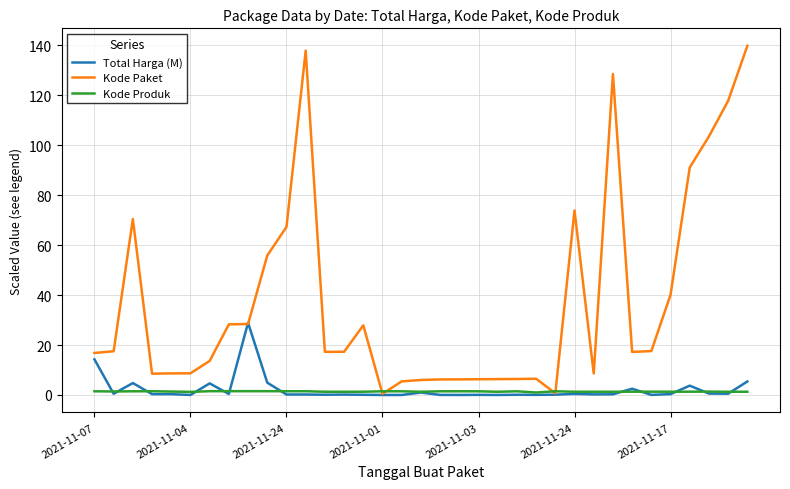

What is the maximum value shown in the chart?

139.8